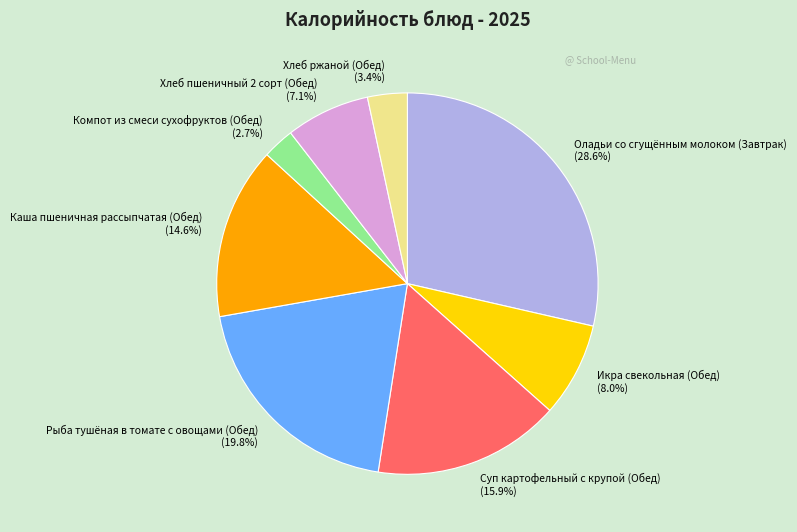

Does Каша пшеничная рассыпчатая (Обед) account for over 50% of the chart?

No